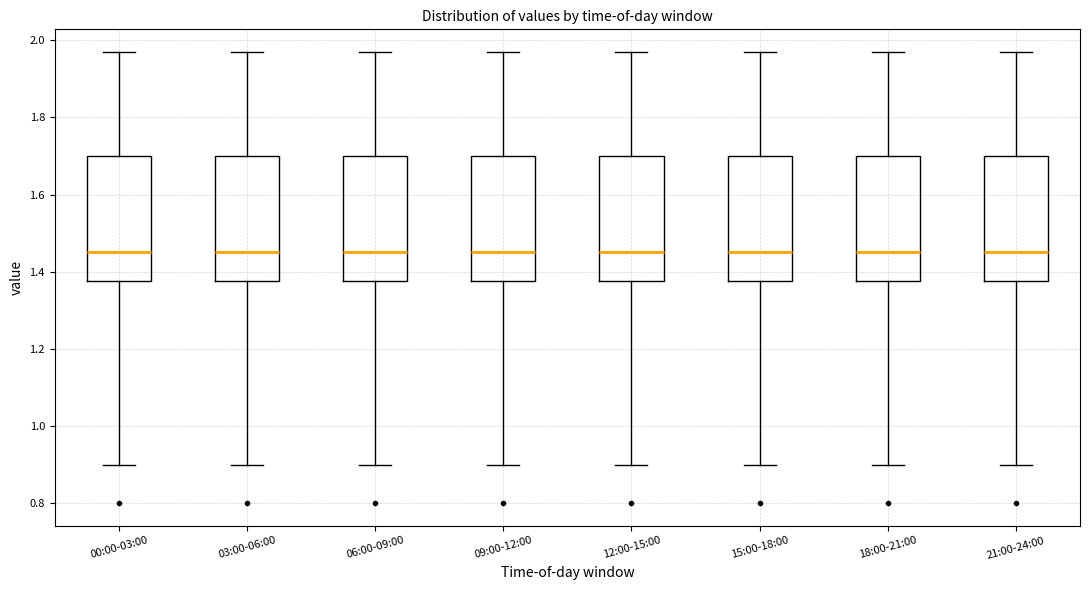

Reading left to right, read every box against the y-axis: the position of its median line, the range the box covers, and the ends of its whiskers. The values are not printed on the chart, so give them approximately, as read against the axis.

00:00-03:00: median 1.46, box 1.38 to 1.70, whiskers 0.90 to 1.98
03:00-06:00: median 1.46, box 1.38 to 1.70, whiskers 0.90 to 1.98
06:00-09:00: median 1.46, box 1.38 to 1.70, whiskers 0.90 to 1.98
09:00-12:00: median 1.46, box 1.38 to 1.70, whiskers 0.90 to 1.98
12:00-15:00: median 1.46, box 1.38 to 1.70, whiskers 0.90 to 1.98
15:00-18:00: median 1.46, box 1.38 to 1.70, whiskers 0.90 to 1.98
18:00-21:00: median 1.46, box 1.38 to 1.70, whiskers 0.90 to 1.98
21:00-24:00: median 1.46, box 1.38 to 1.70, whiskers 0.90 to 1.98